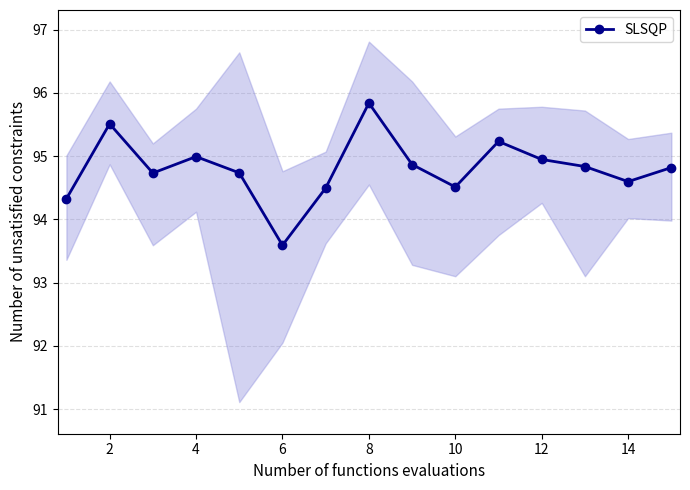

True or false: SLSQP has more than 1 interior local peaks.

True